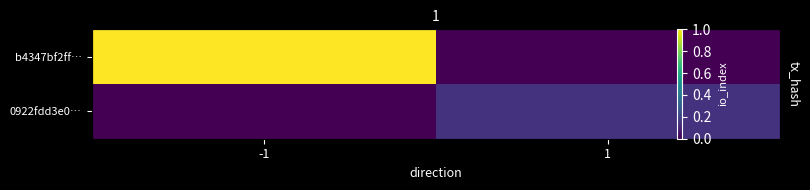

Which series has the largest range (max minus min)?

b4347bf2ff…